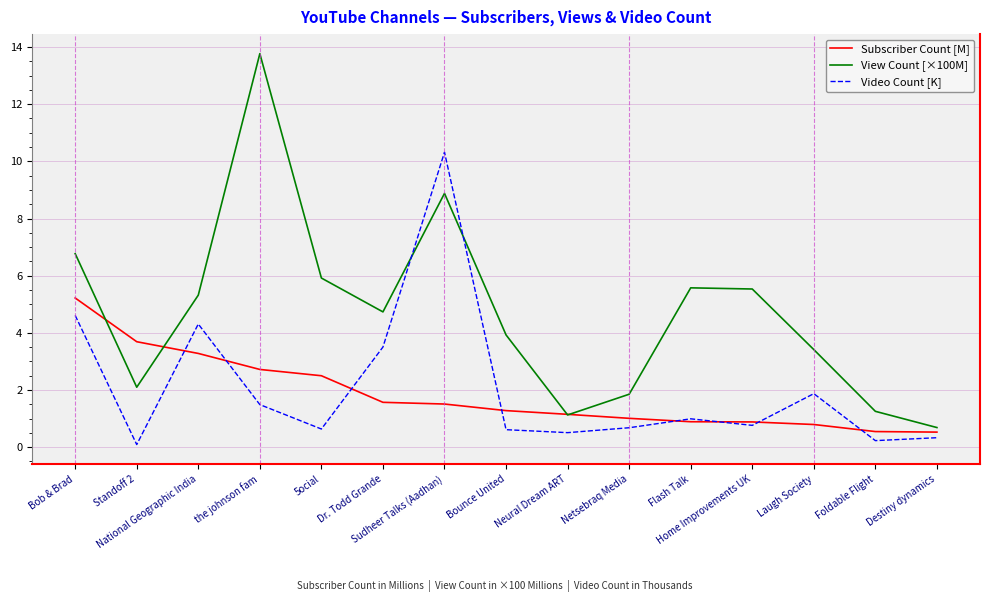

Which series has the largest range (max minus min)?

View Count [×100M]